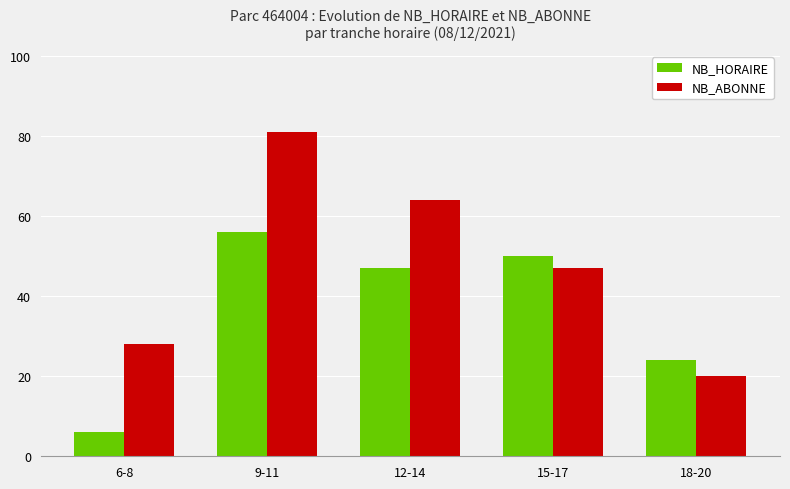

Rank the series at 15-17 from lowest to highest value.

NB_ABONNE, NB_HORAIRE